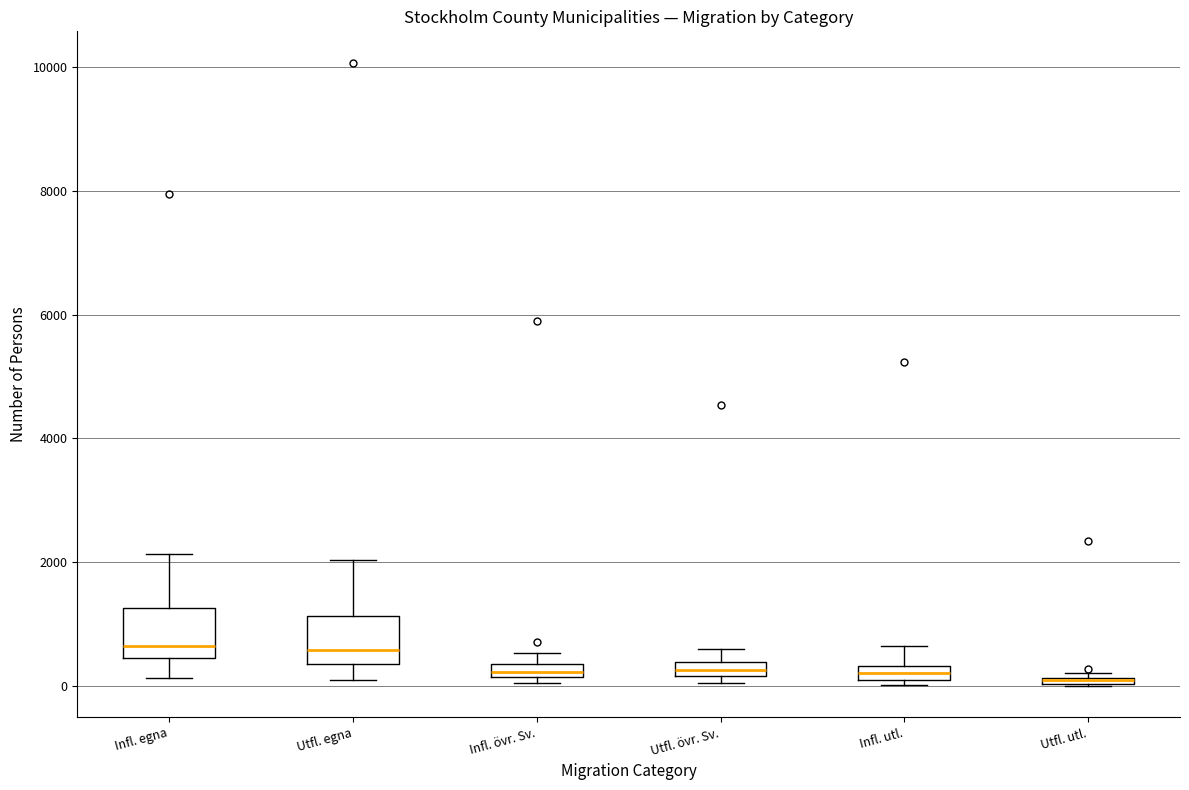

Where is the lower edge of the box for Infl. utl. on the y-axis? The values are not printed on the chart, so give them approximately, as read against the axis.

0